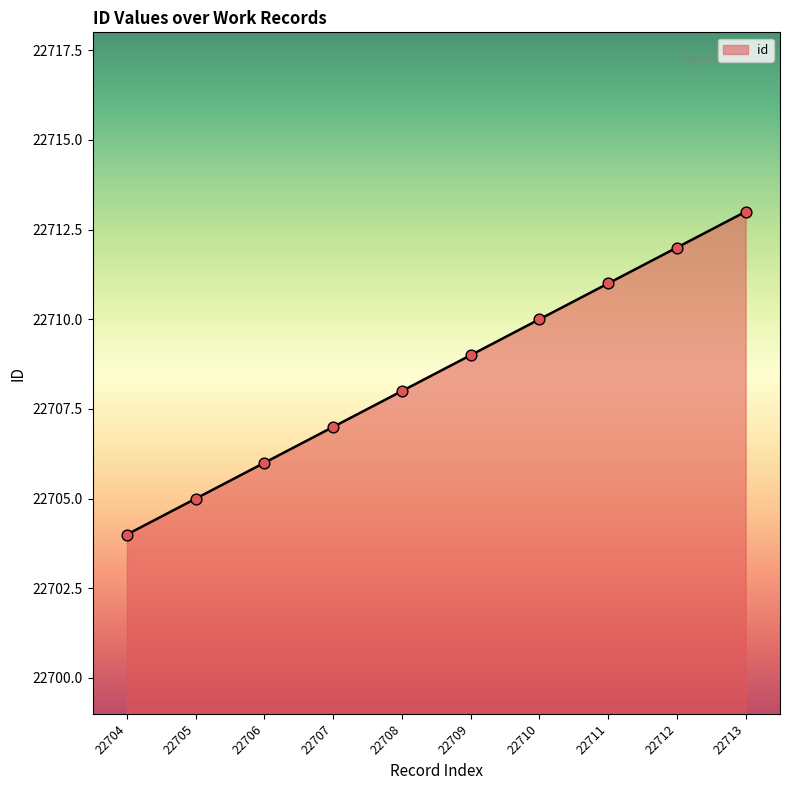

Approximately how many times larger is the value at 22705 compared to 22712?

1.0